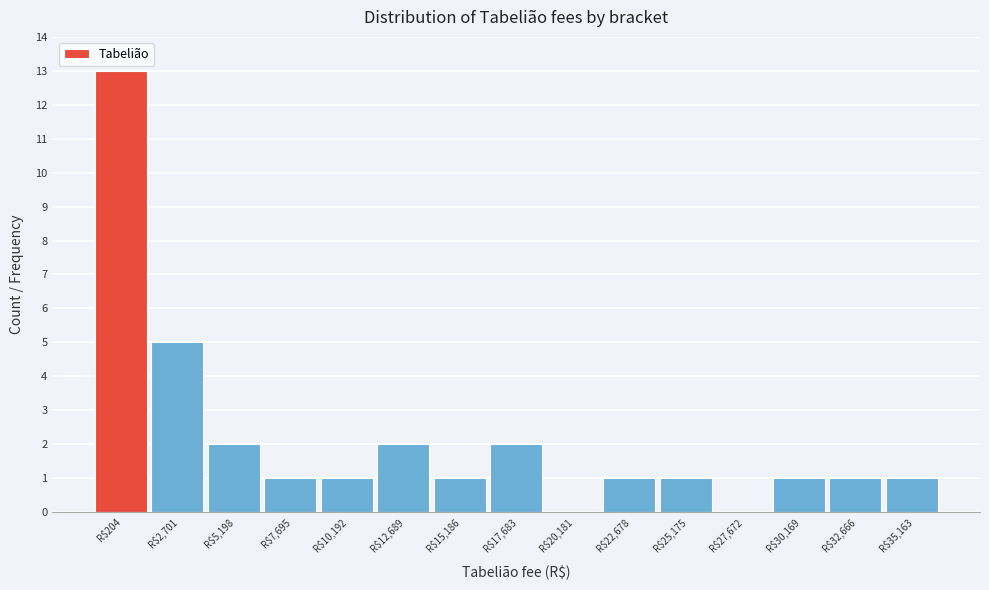

At which label is the value closest to 6?

R$2,701